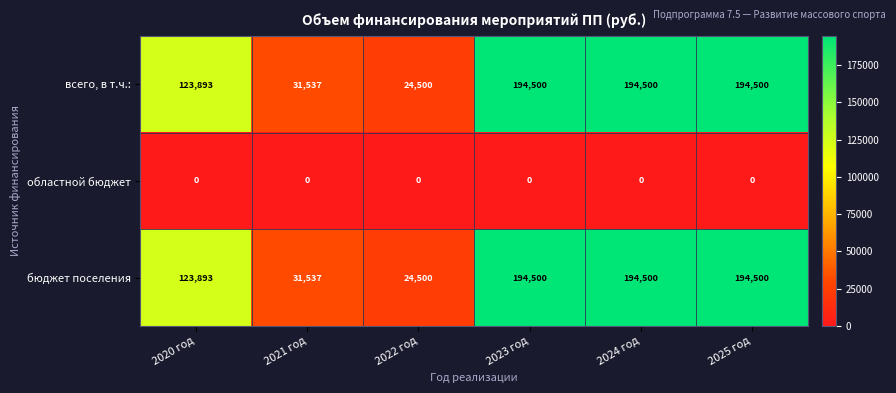

Reading right to left, extract all data points from this chart.

всего, в т.ч.:: 194500	194500	194500	24500	31537	123893
областной бюджет: 0	0	0	0	0	0
бюджет поселения: 194500	194500	194500	24500	31537	123893